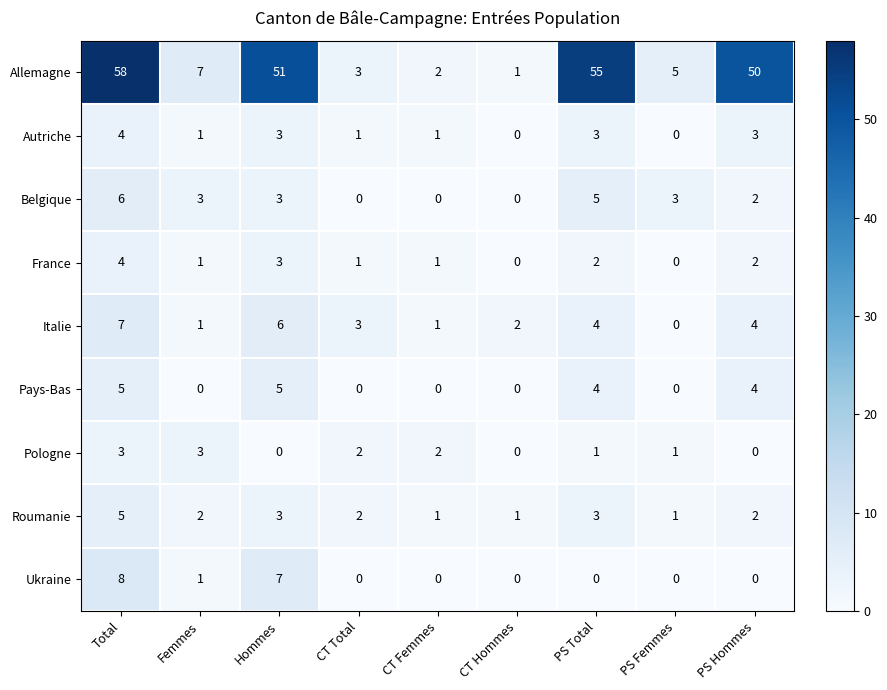

What is the sum of all Pays-Bas values?

18